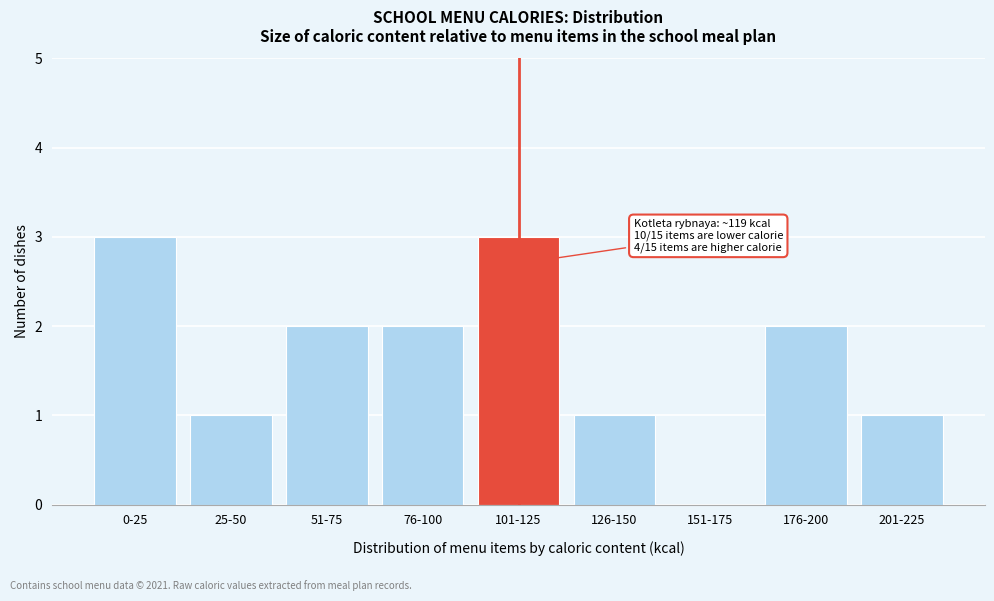

Reading right to left, list all the values displayed in this chart.

201-225=1	176-200=2	151-175=0	126-150=1	101-125=3	76-100=2	51-75=2	25-50=1	0-25=3